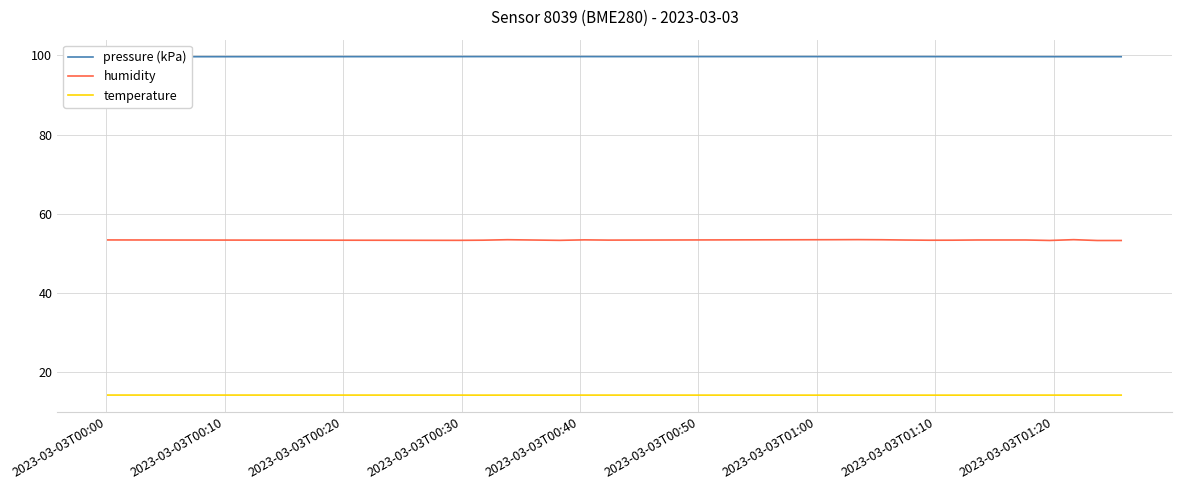

True or false: humidity and temperature cross at least once.

False